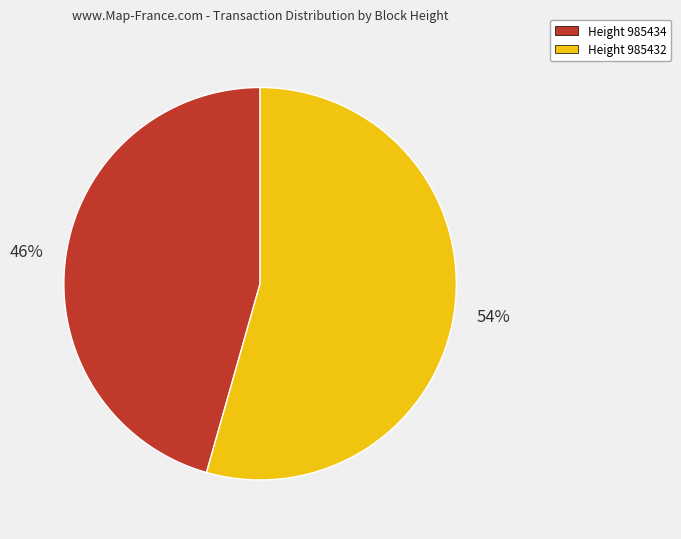

What is the ratio of the value at Height 985432 to the value at Height 985434?

1.2